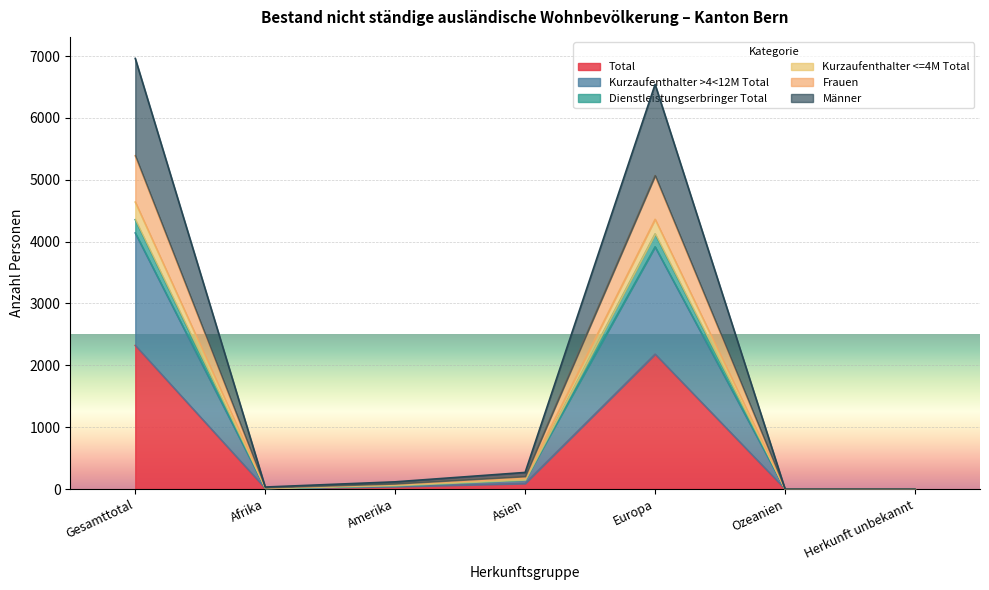

What is the label of the 6th point from the right?

Afrika